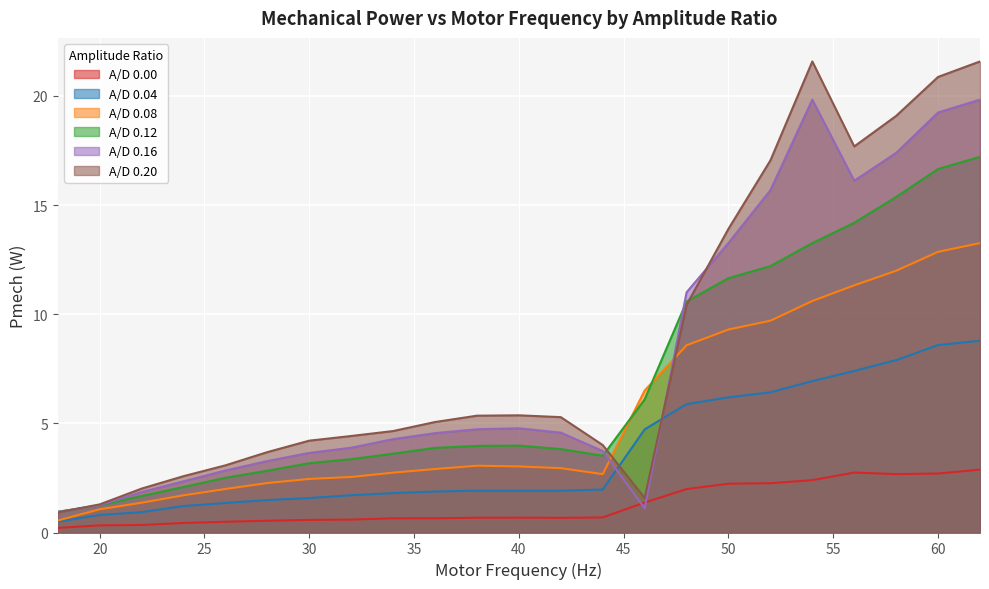

What is the difference between the A/D 0.20 Pmech values at 28 and 60?

17.2